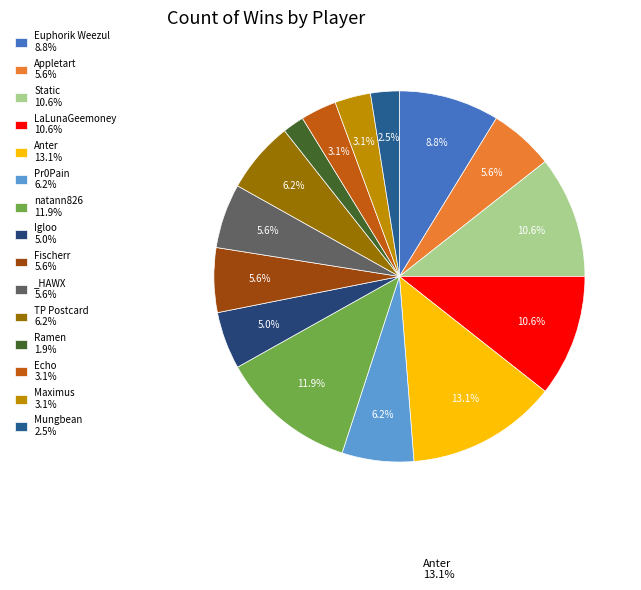

What percentage do Static and Ramen together represent?

12.5%